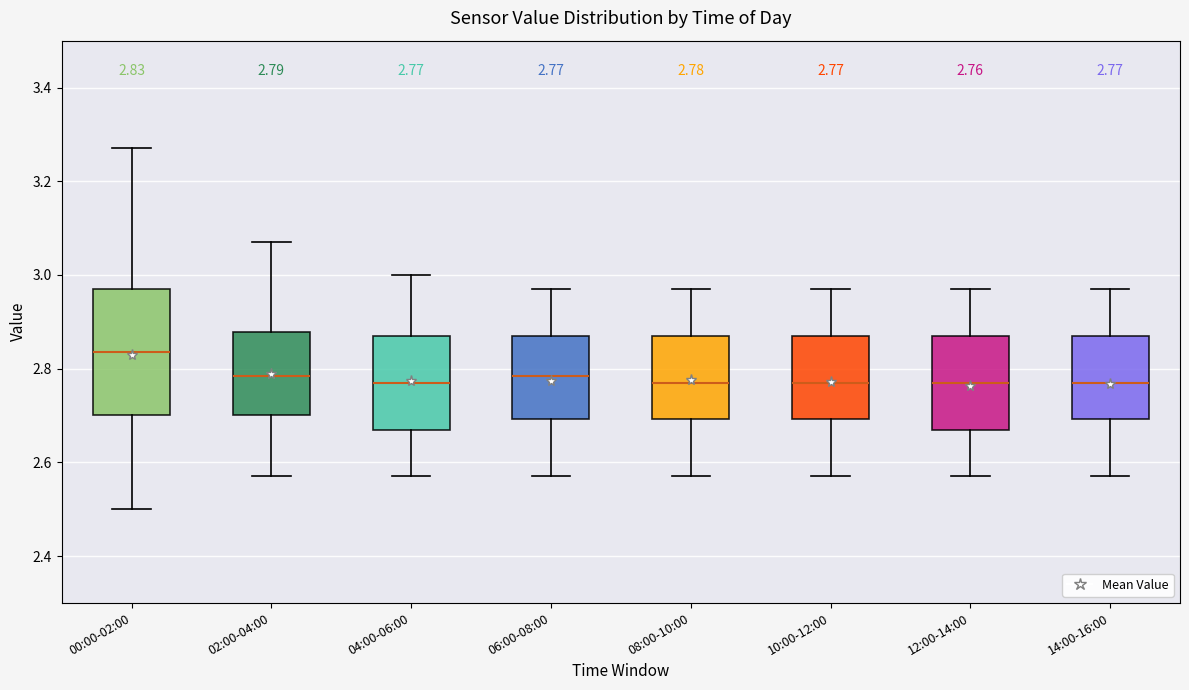

Which box is the tallest, from its lower edge to its upper edge?

00:00-02:00